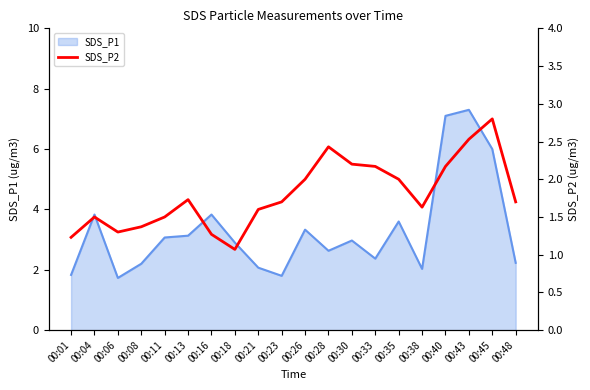

Does the chart display data point markers on the line(s)?

No